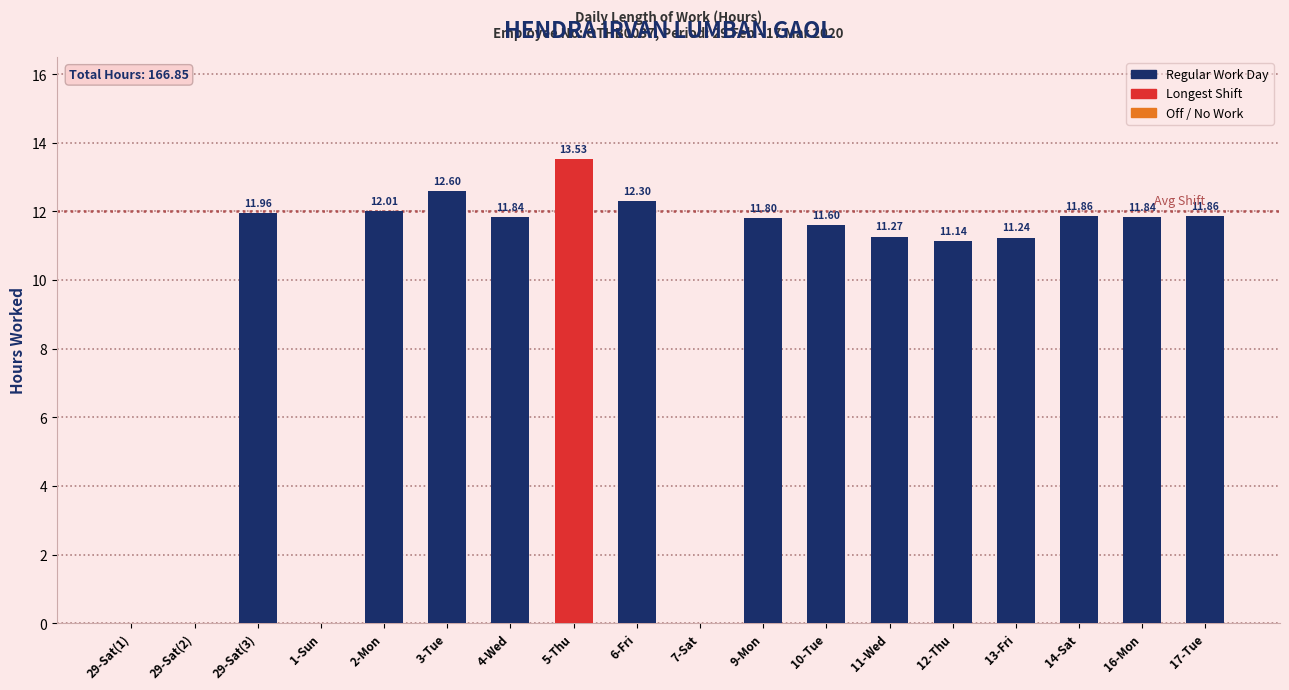

Between 12-Thu and 10-Tue, which is larger?

10-Tue